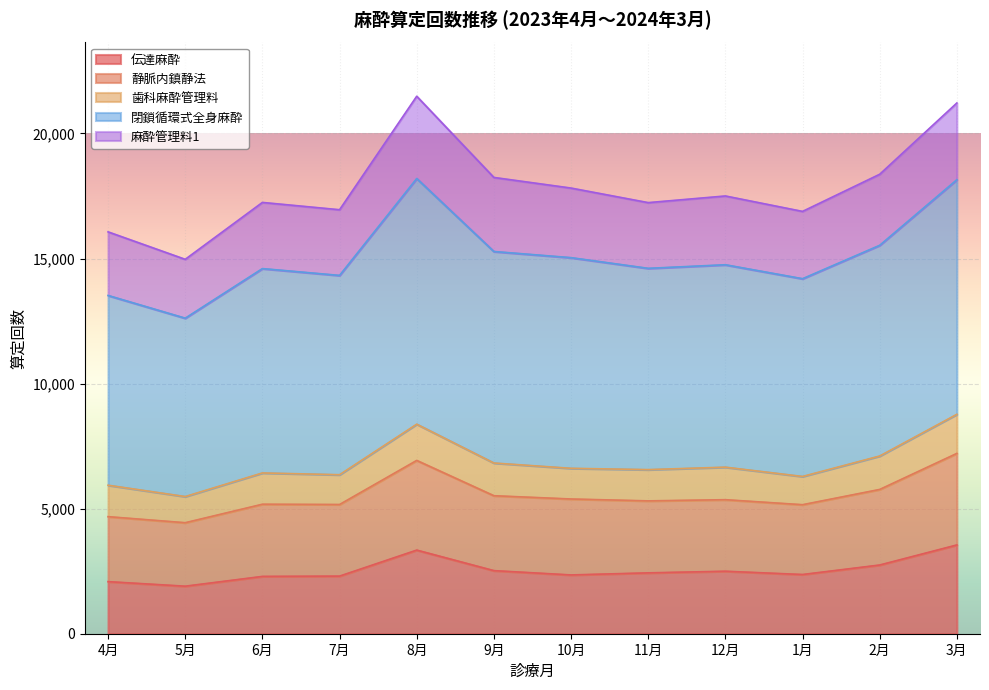

What is the minimum value for 伝達麻酔?

1900